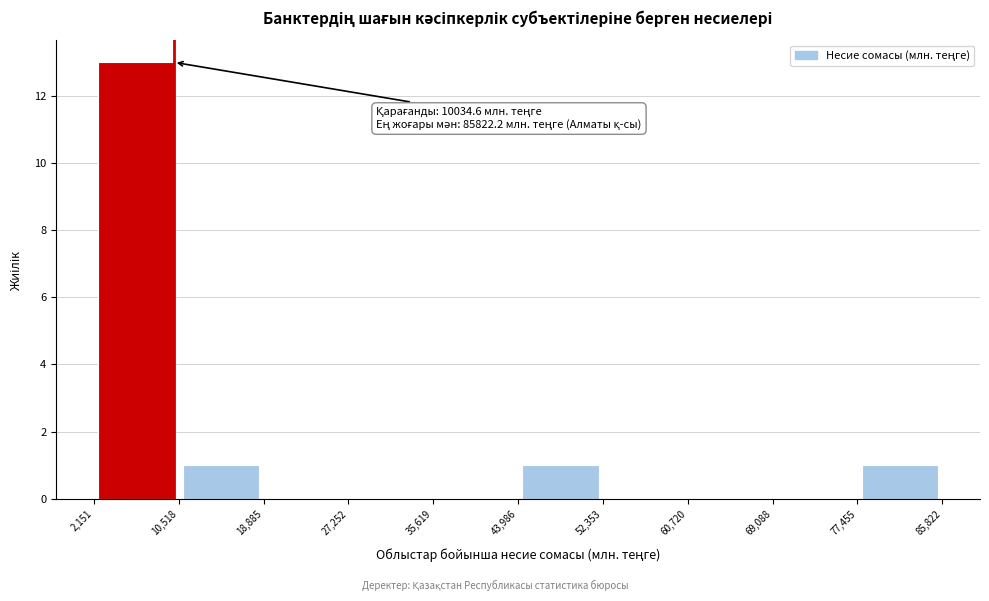

Over which range of the x-axis is the bar tallest?

2,151 to 10,518